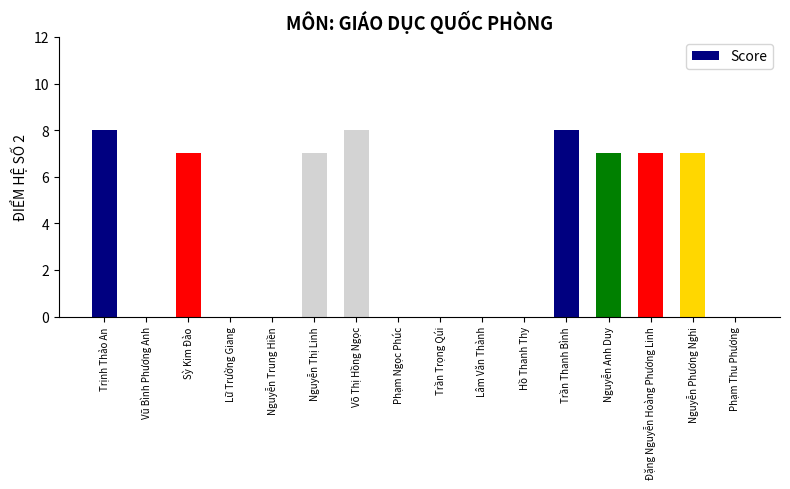

Where does the data first go above 7?

Trịnh Thảo An